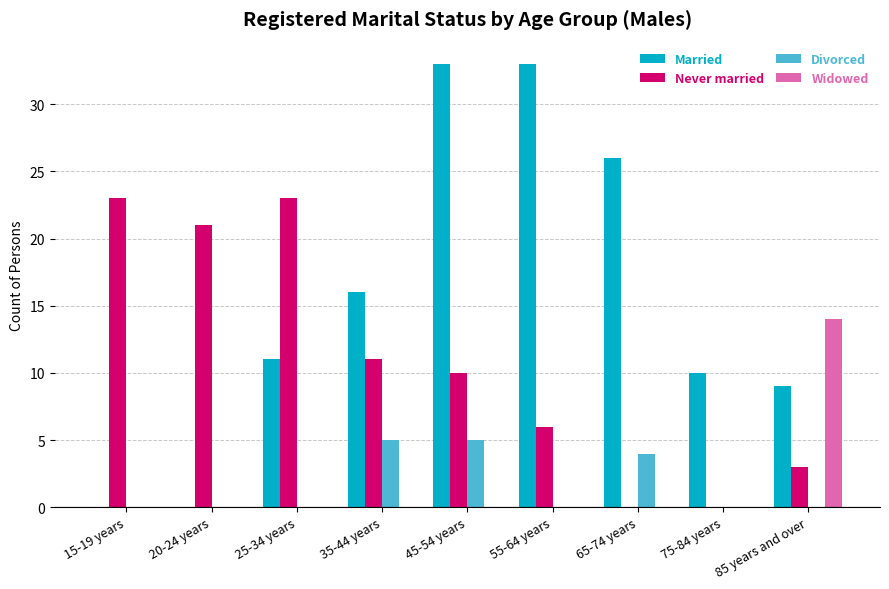

What is the sum of all Divorced values?

14